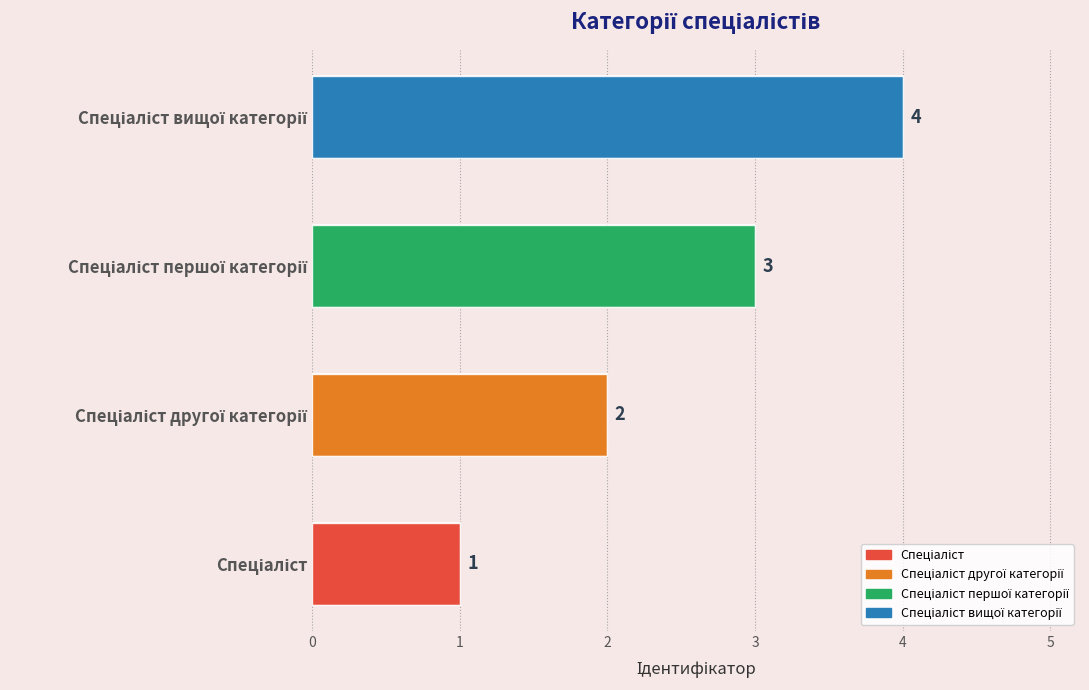

What is the minimum value shown in the chart?

1